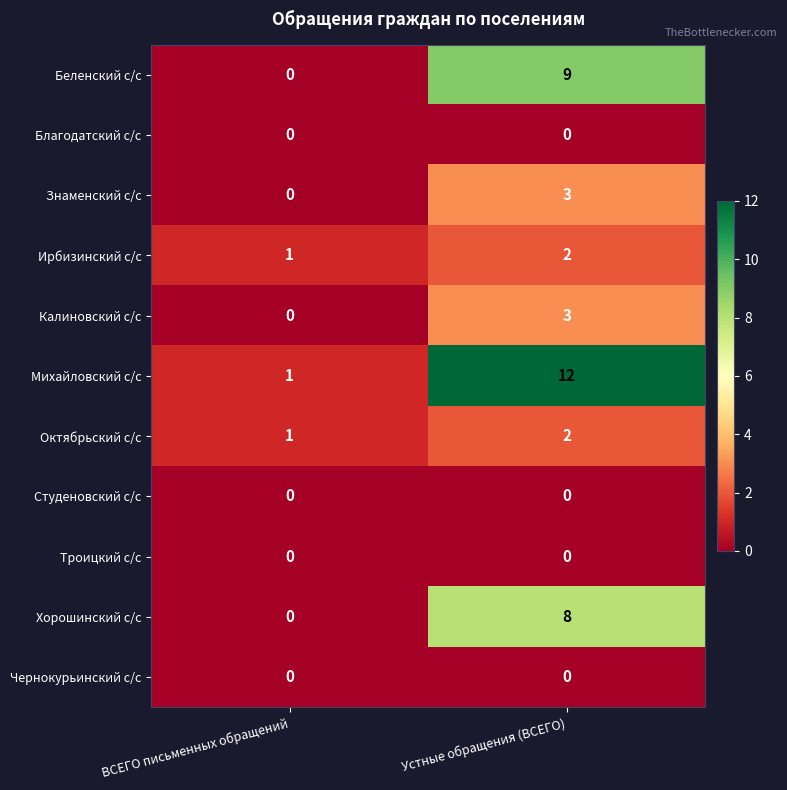

What is the sum of all Ирбизинский с/с values?

3